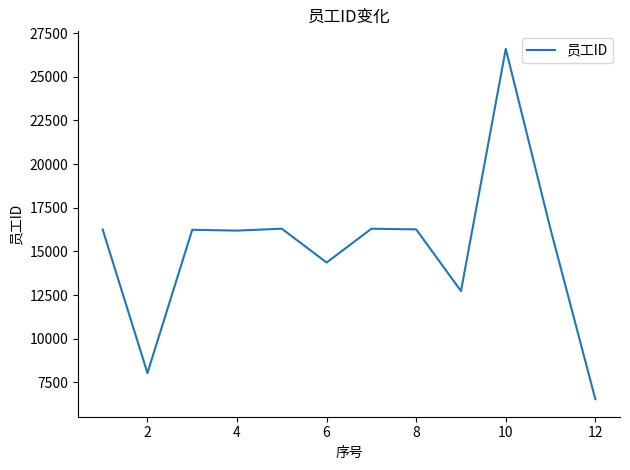

What is the maximum value shown in the chart?

26603